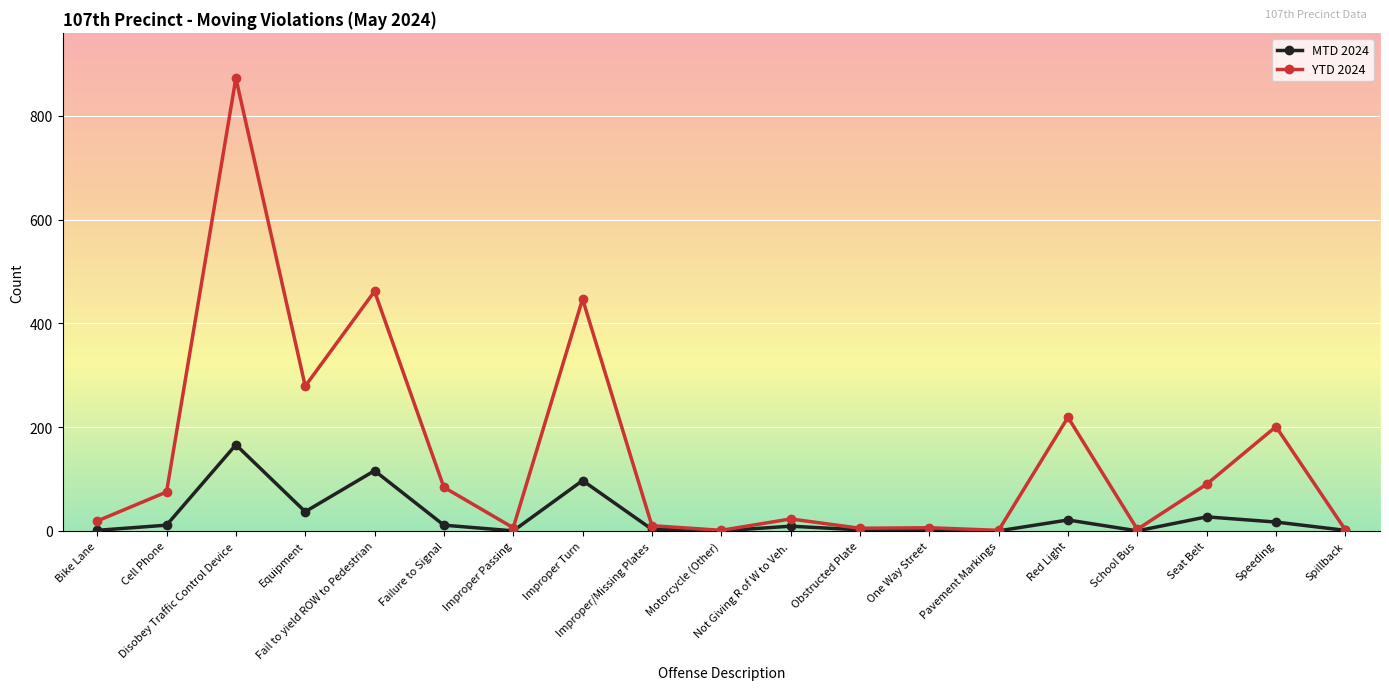

List the series in order of their overall mean, lowest first.

MTD 2024, YTD 2024